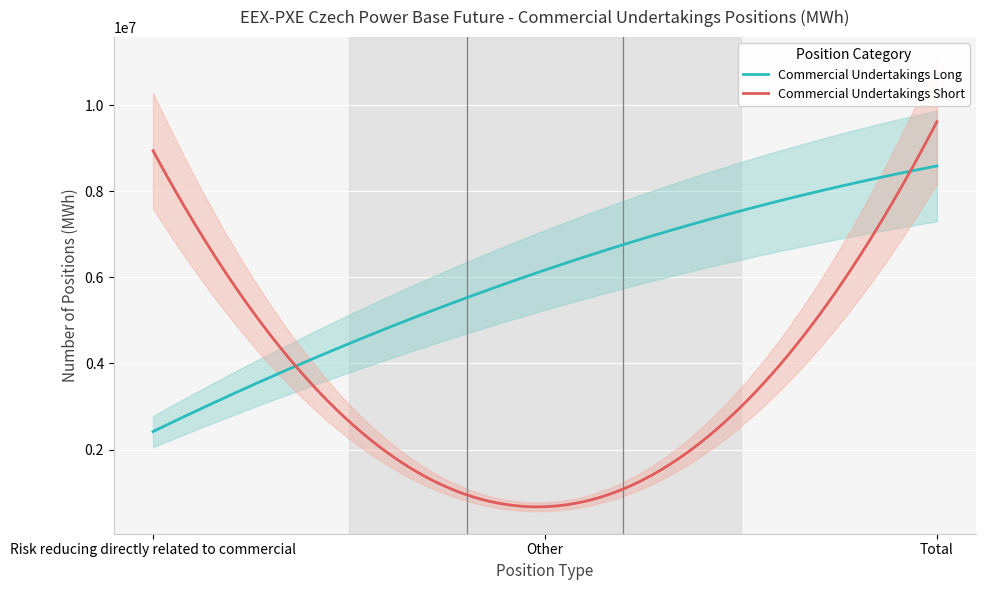

At how many categories does at least one series exceed 6006994?

3